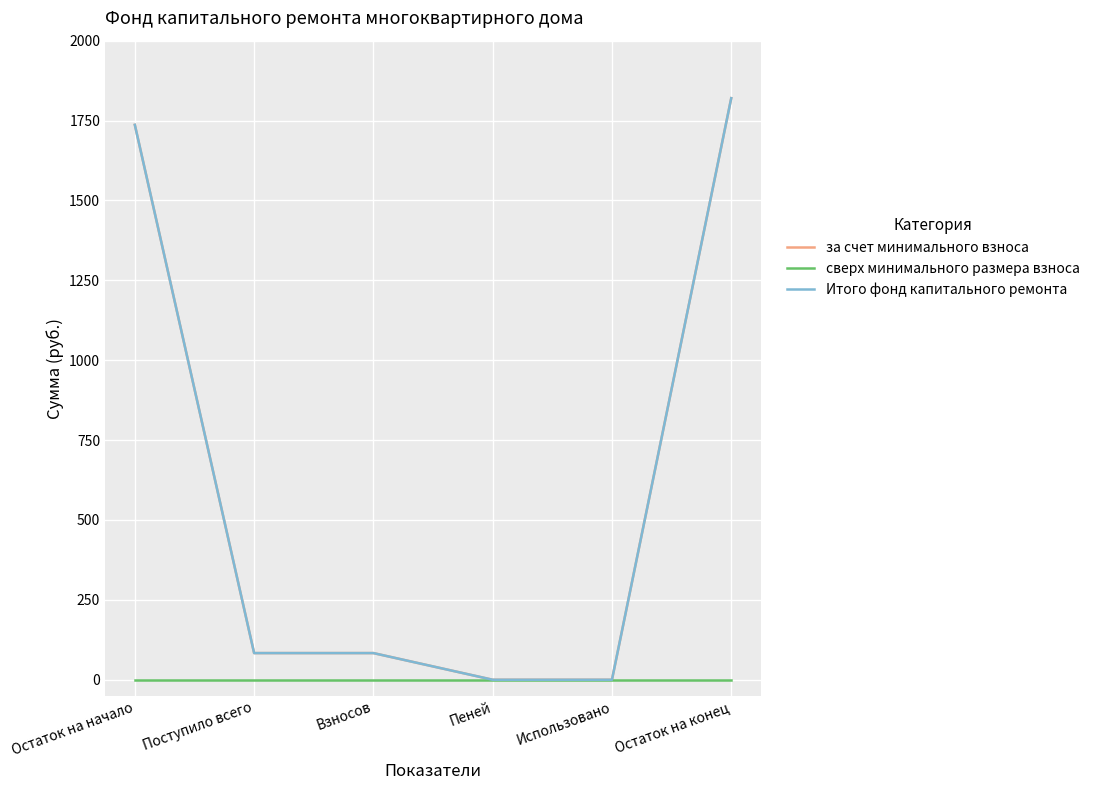

Where is сверх минимального размера взноса nearest to the value 0?

Остаток на начало